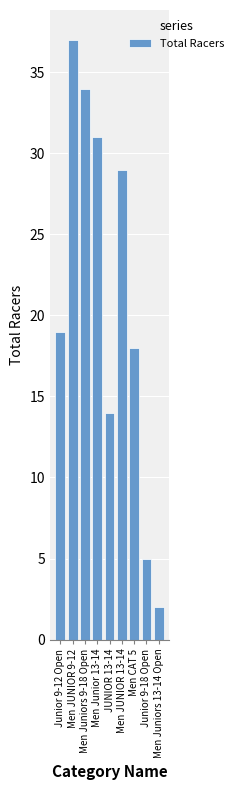

Approximately how many times larger is the value at Men Juniors 13-14 Open compared to Men Juniors 9-18 Open?

0.1